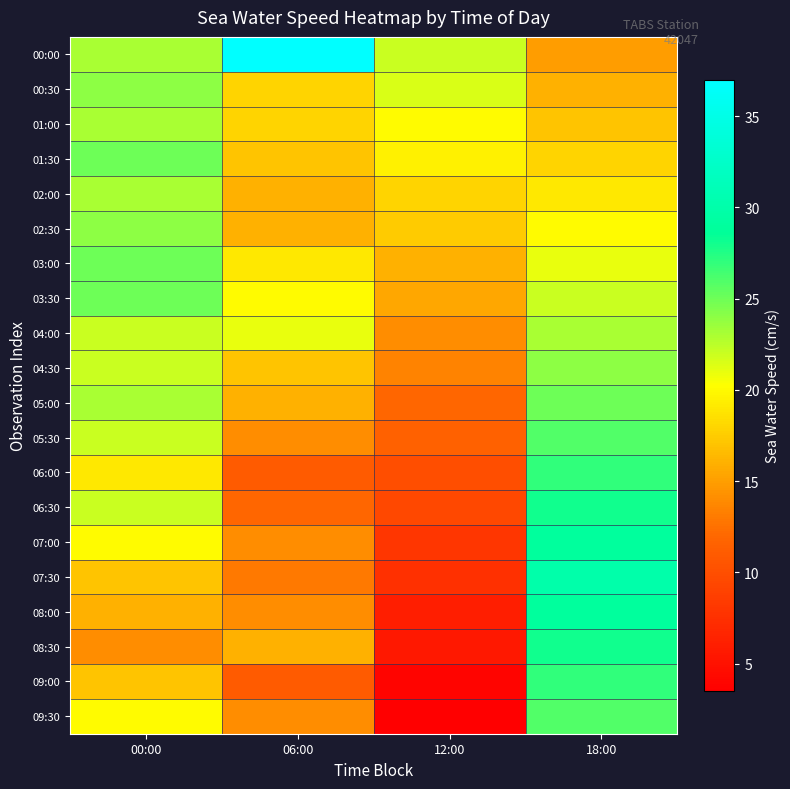

Which series has the largest total across all categories?

00:00